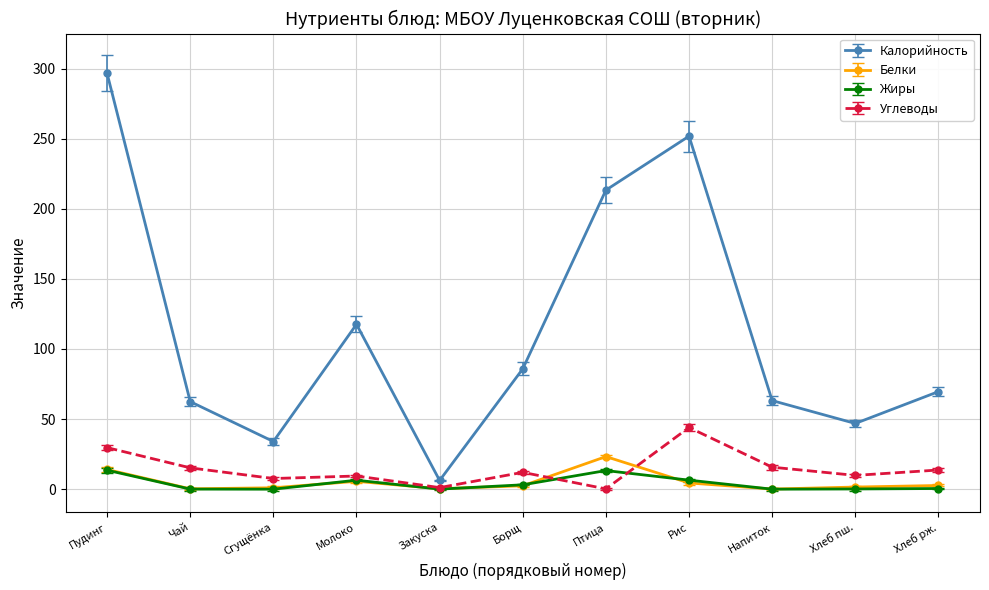

At which category does the chart reach its peak across all series?

Пудинг